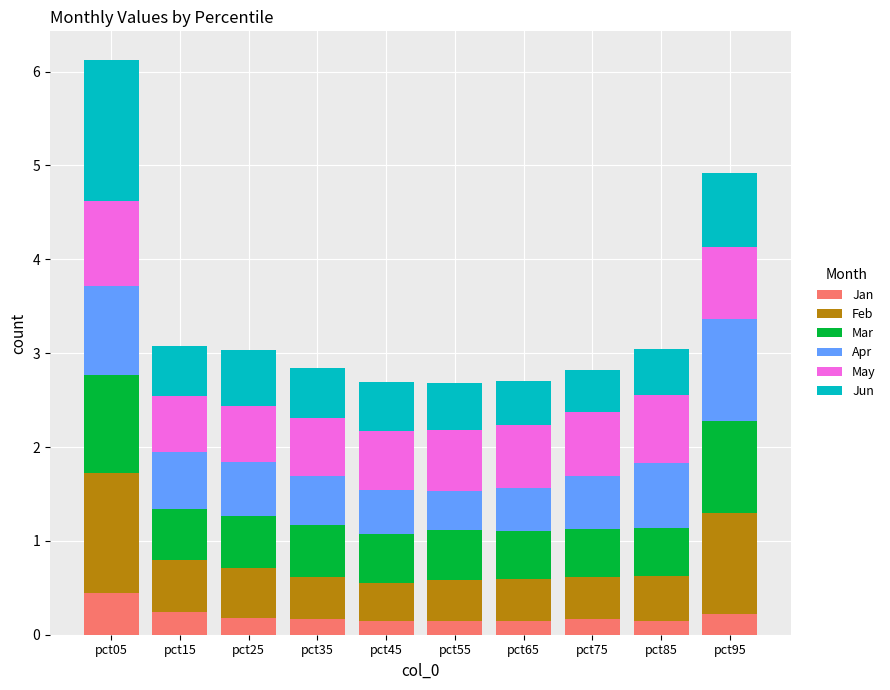

At which label does Jan reach its peak?

pct05